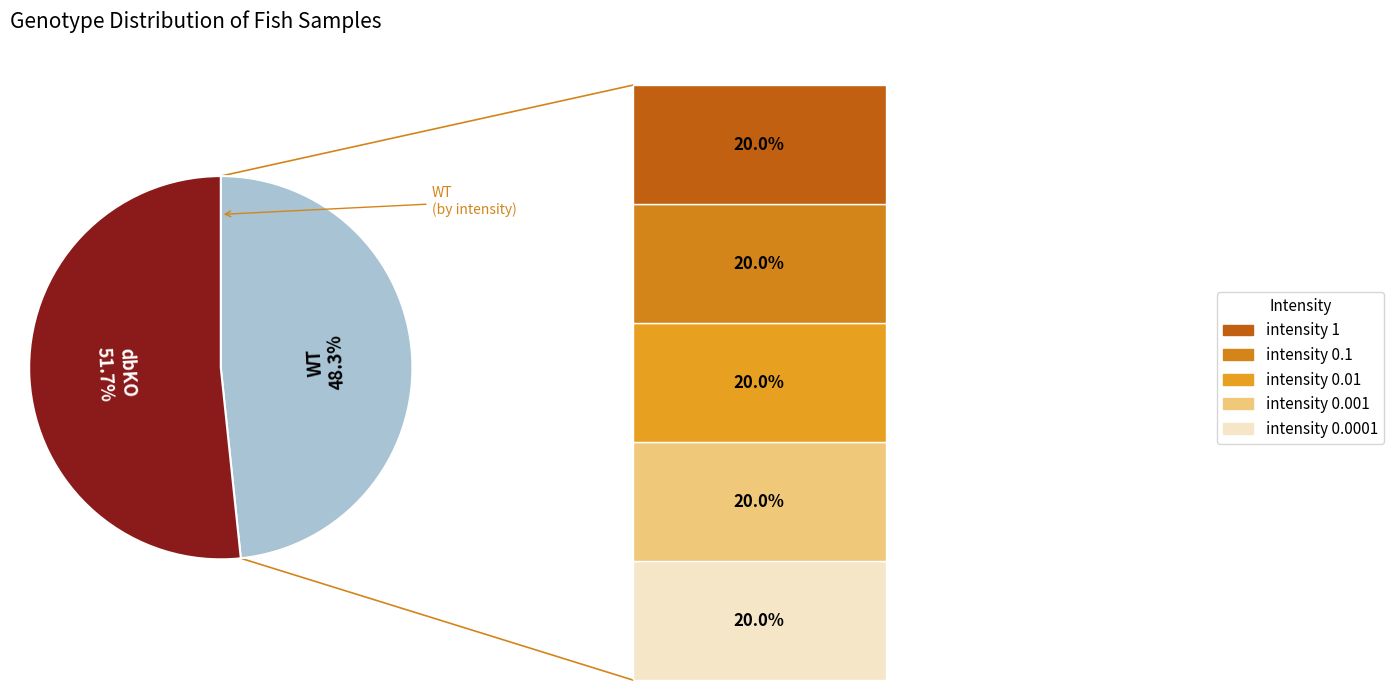

How many segments does this pie chart have?

2